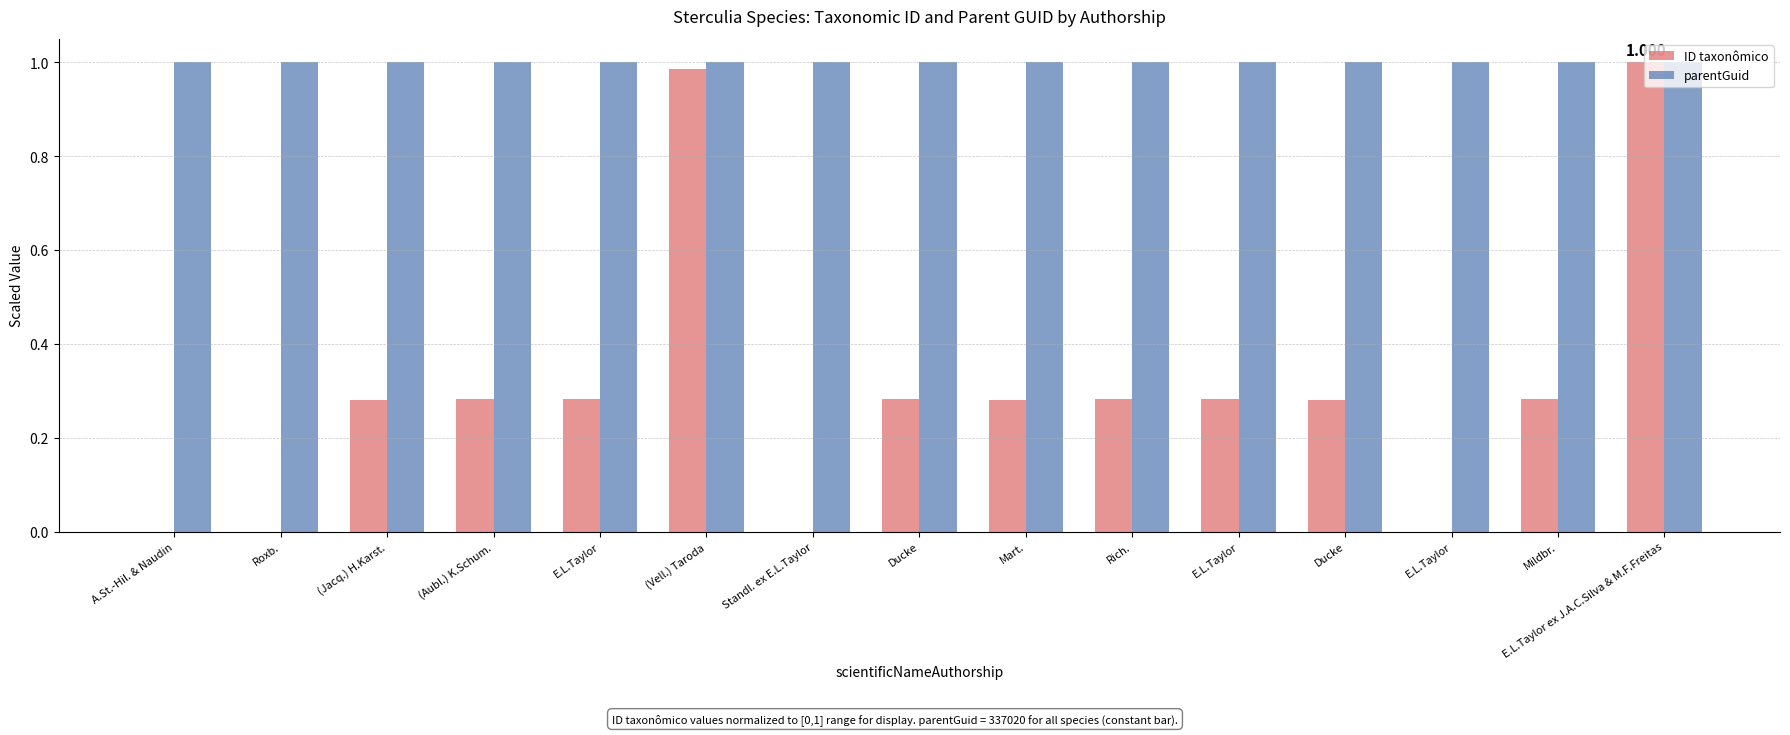

What is the difference between the highest and lowest values at E.L.Taylor?

0.7